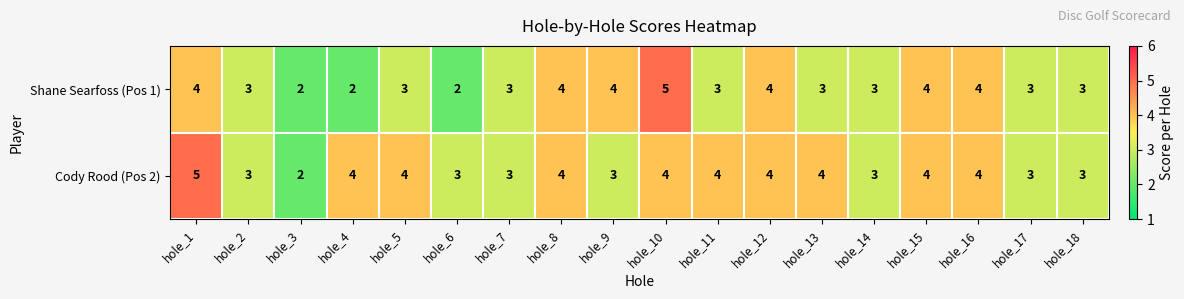

What is the sum of all Cody Rood (Pos 2) values?

64